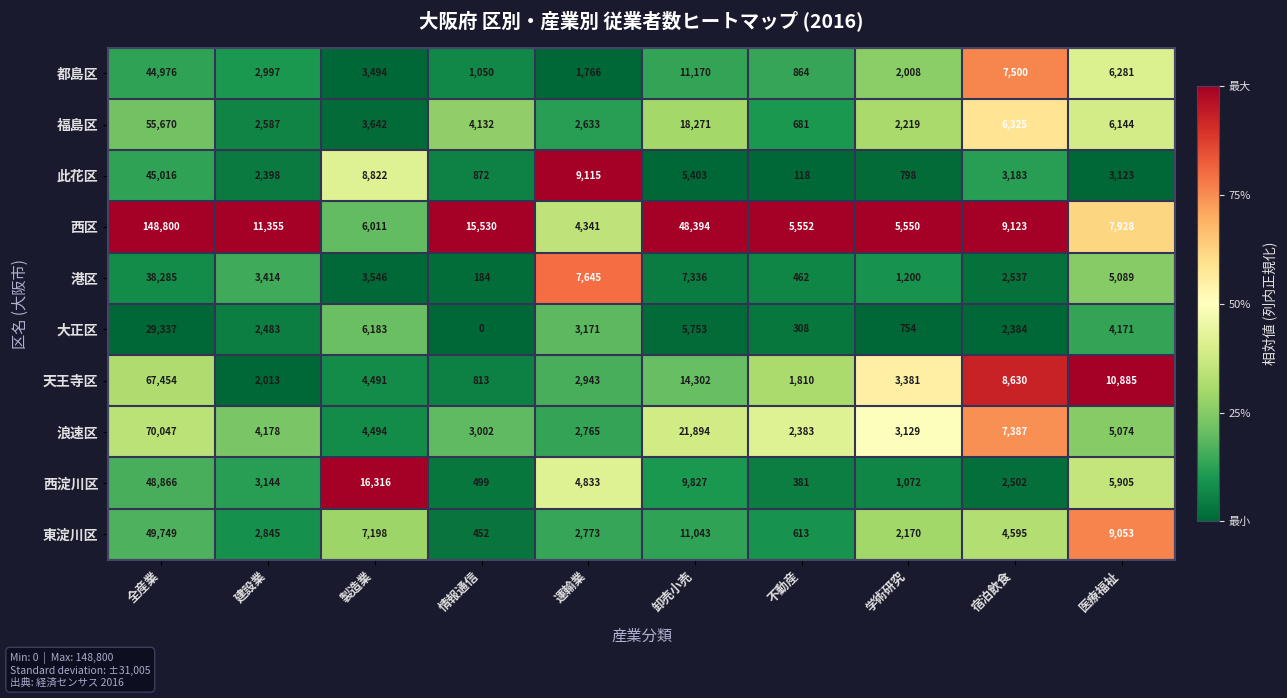

Is the value of 都島区 at 運輸業 greater than the value of 浪速区 at 運輸業?

No